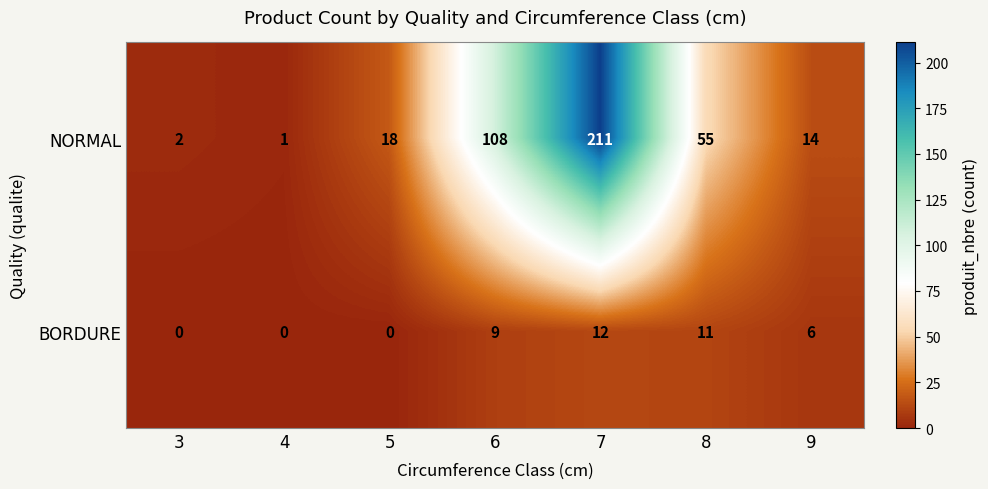

Rank the series by their average value, from highest to lowest.

NORMAL, BORDURE